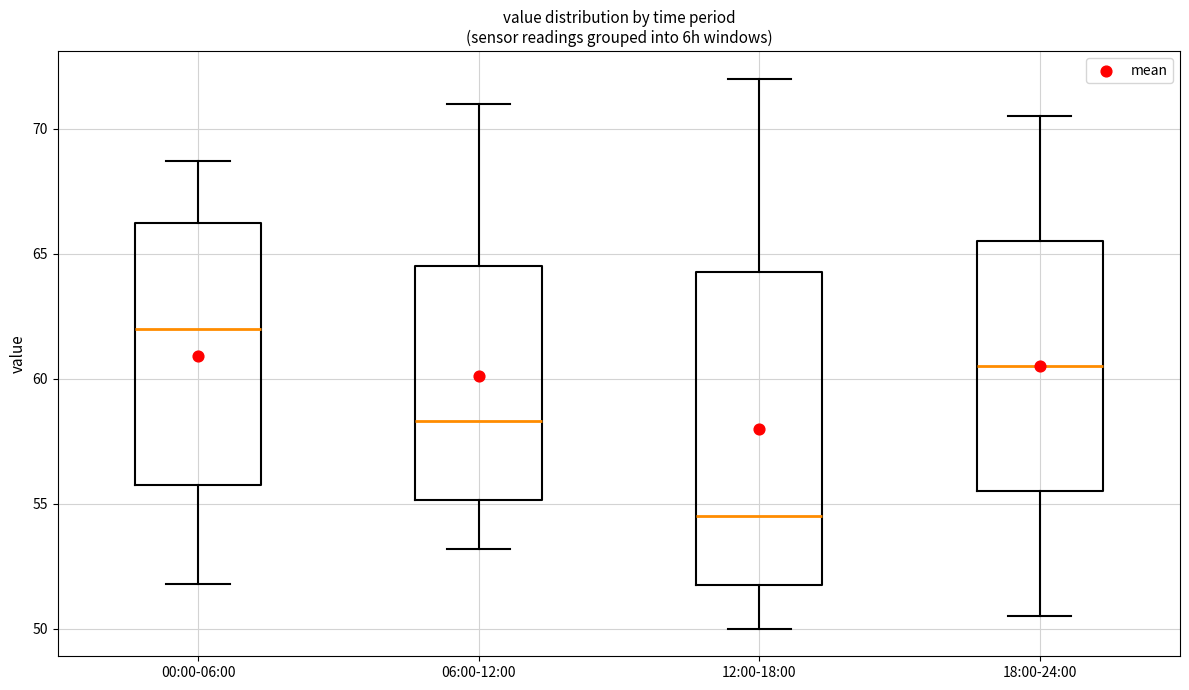

Which box has the lowest median line?

12:00-18:00